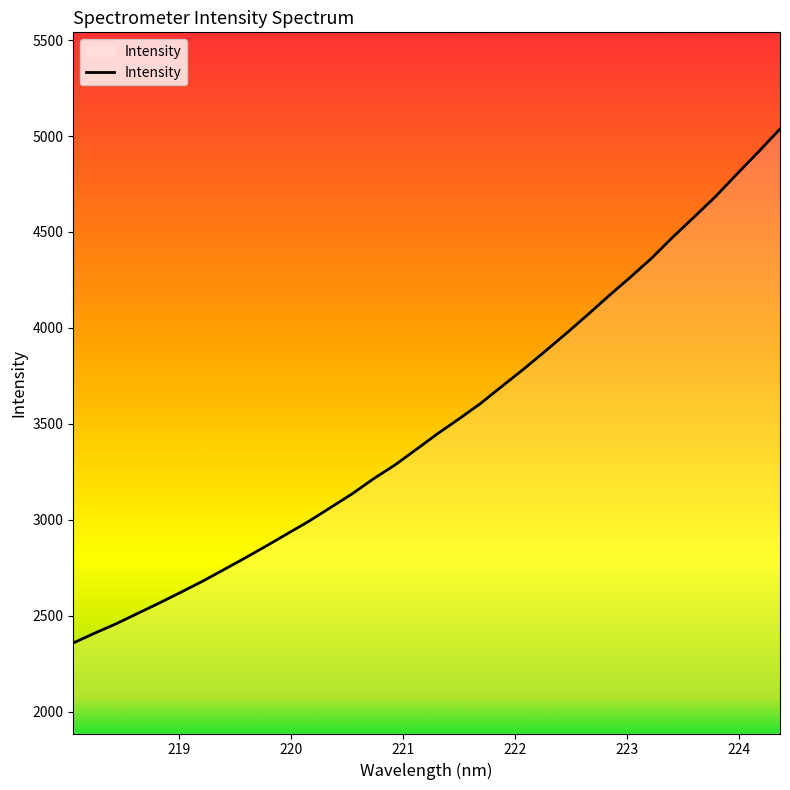

What is the difference between the maximum and minimum values?

2678.1